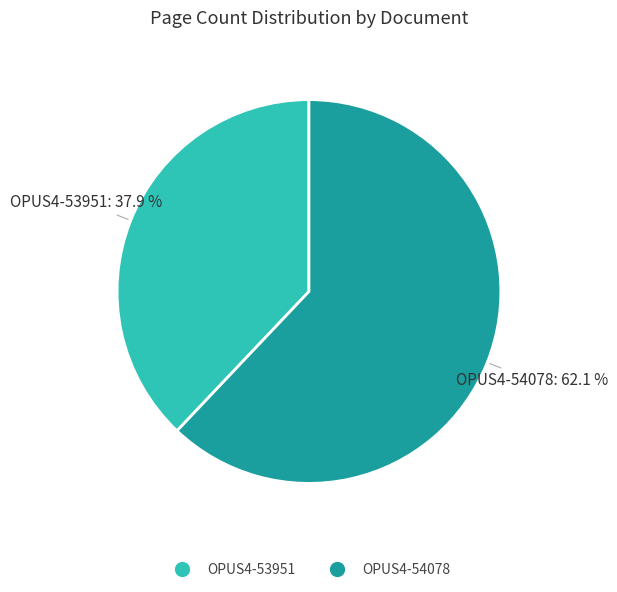

To the nearest percent, what is the combined percentage of OPUS4-54078 and OPUS4-53951?

100%